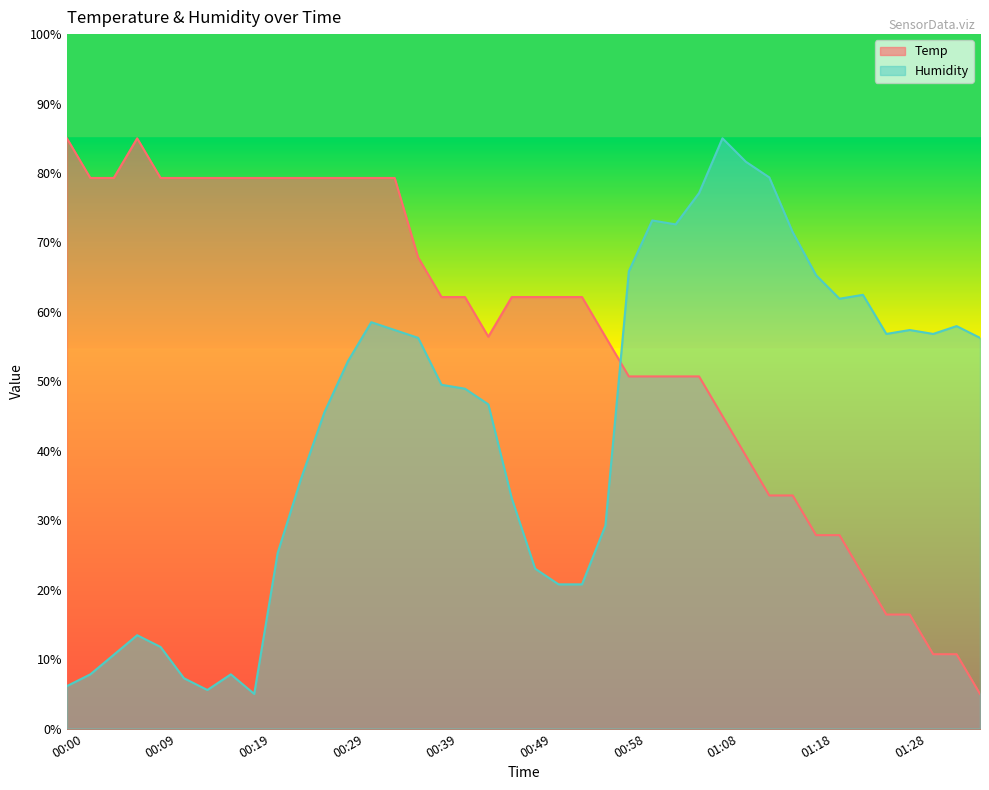

True or false: Humidity and Temp intersect in this chart.

True